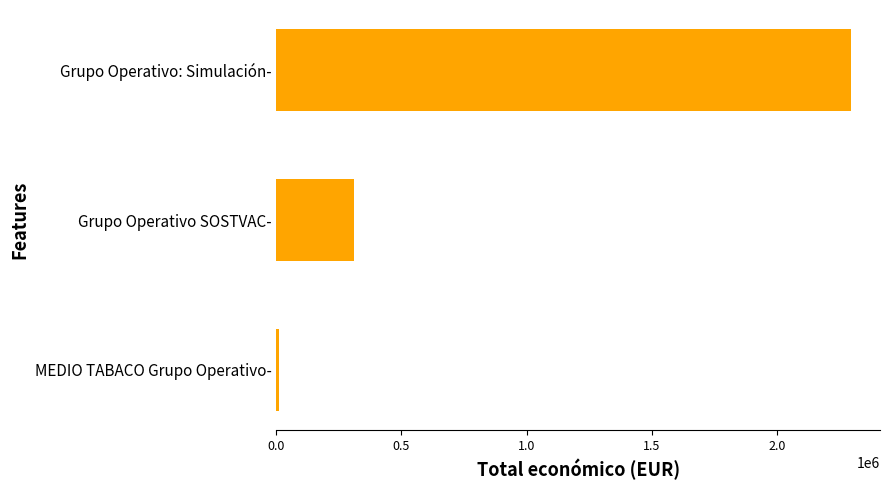

What is the difference between the maximum and minimum values?

2286068